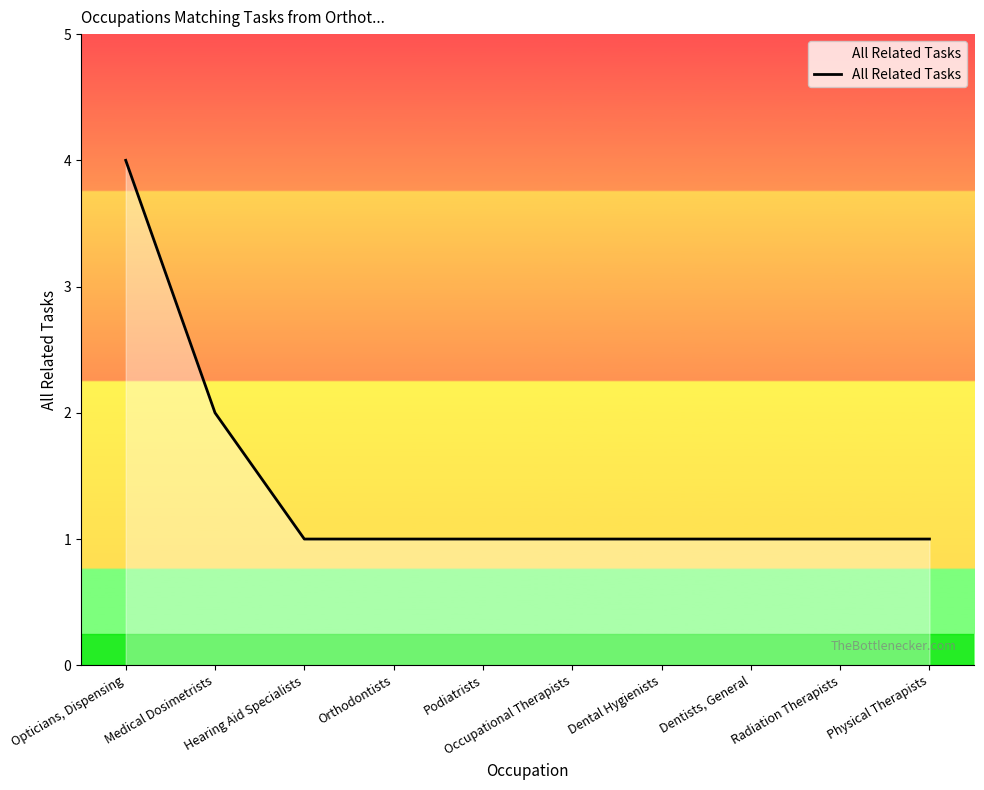

What position from the left is Opticians, Dispensing?

1